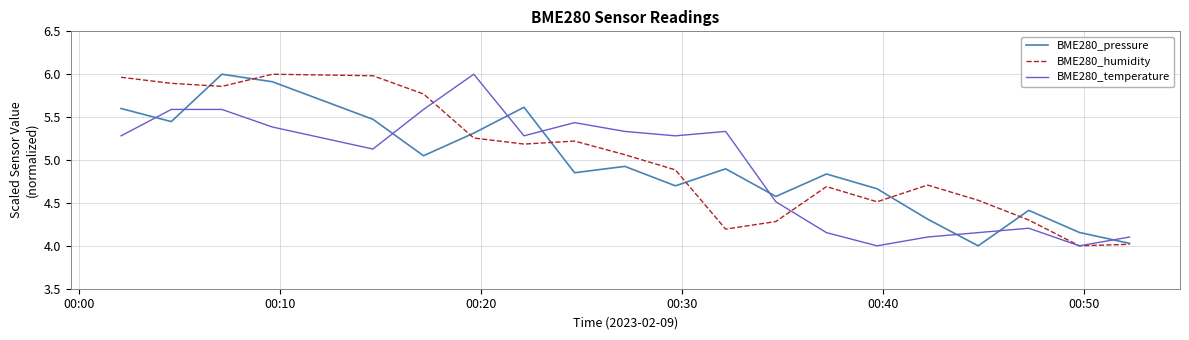

True or false: BME280_temperature and BME280_pressure cross at least once.

True